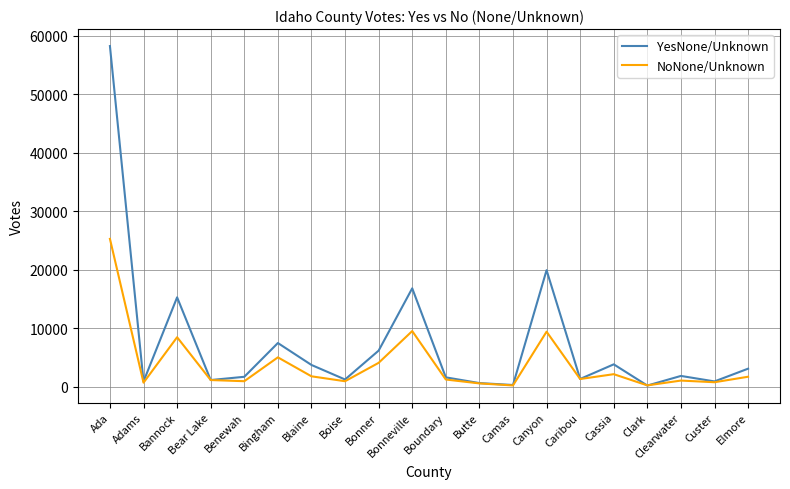

What position from the right is Adams?

19